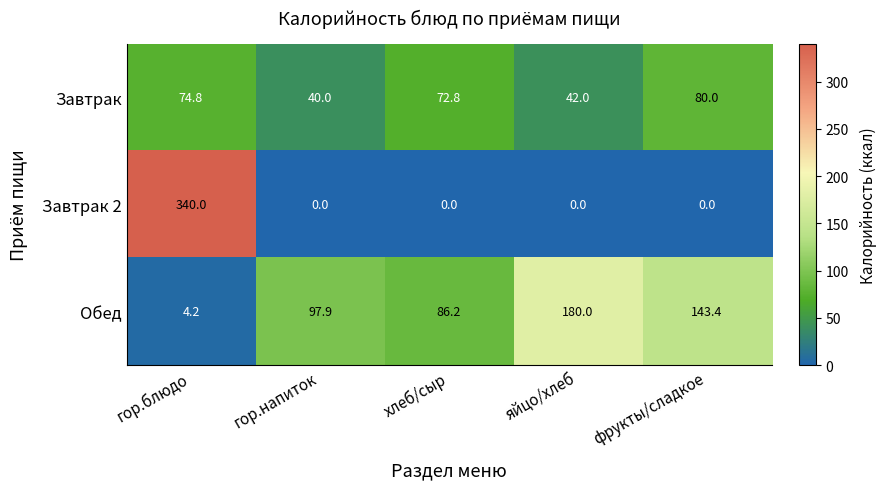

The value of Обед at гор.блюдо is 4.2. True or false?

True